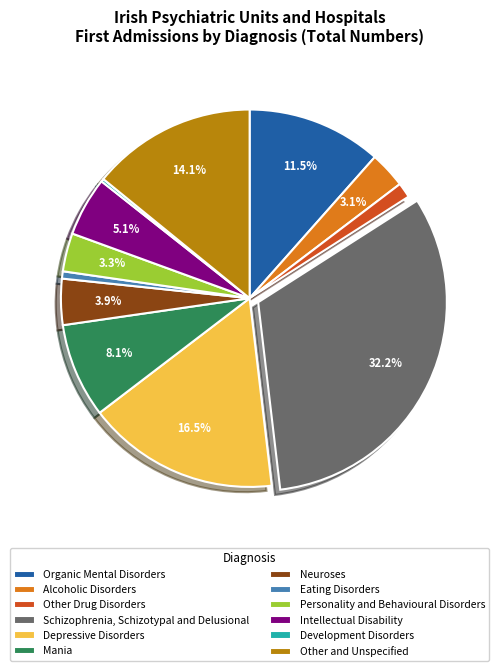

Does Intellectual Disability account for over 50% of the chart?

No